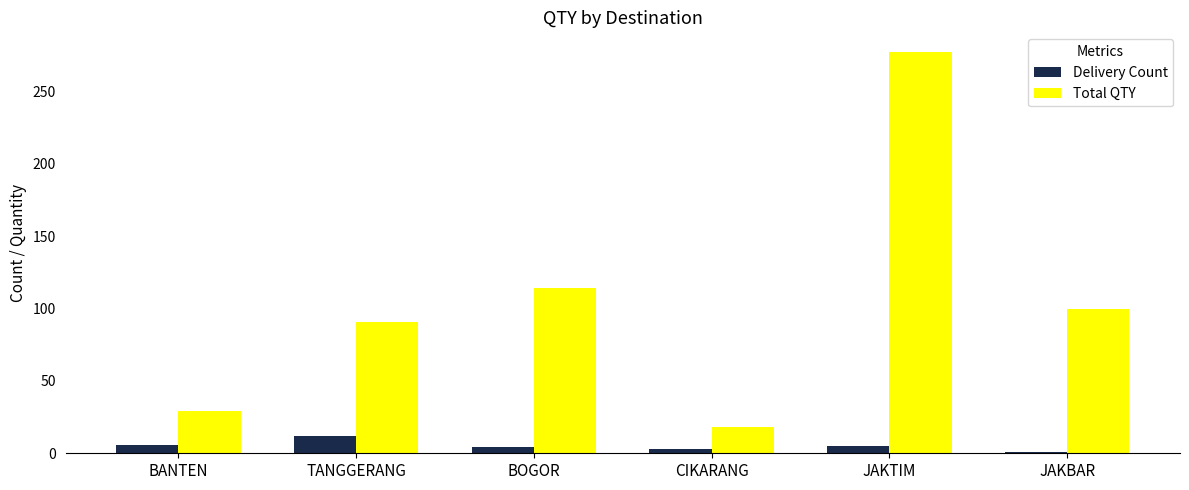

Which series has the largest total across all categories?

Total QTY